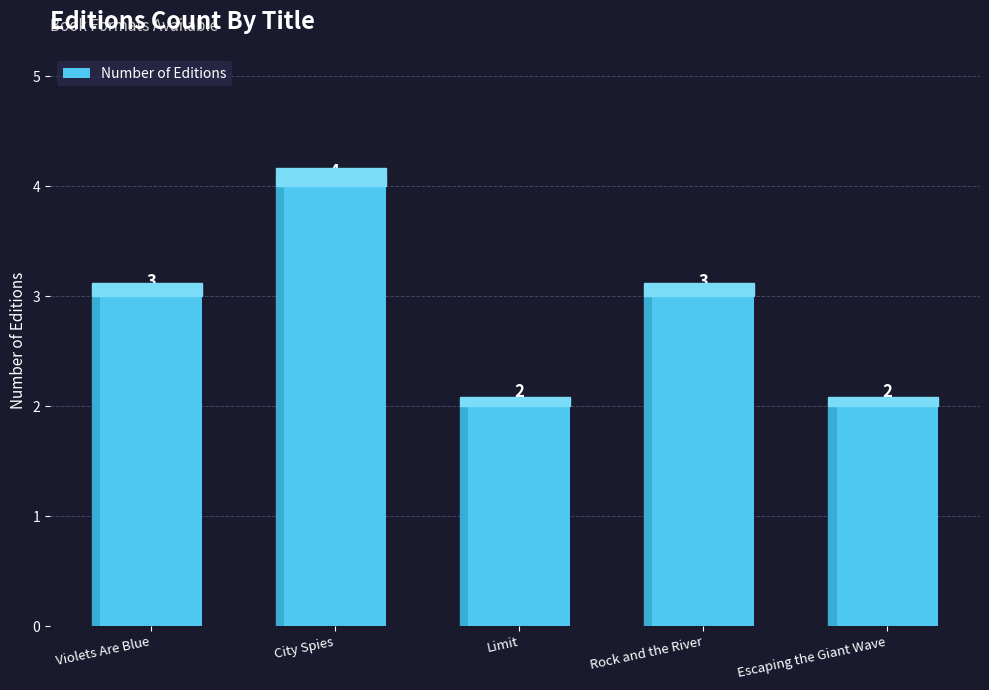

Between Rock and the River and Limit, which is larger?

Rock and the River